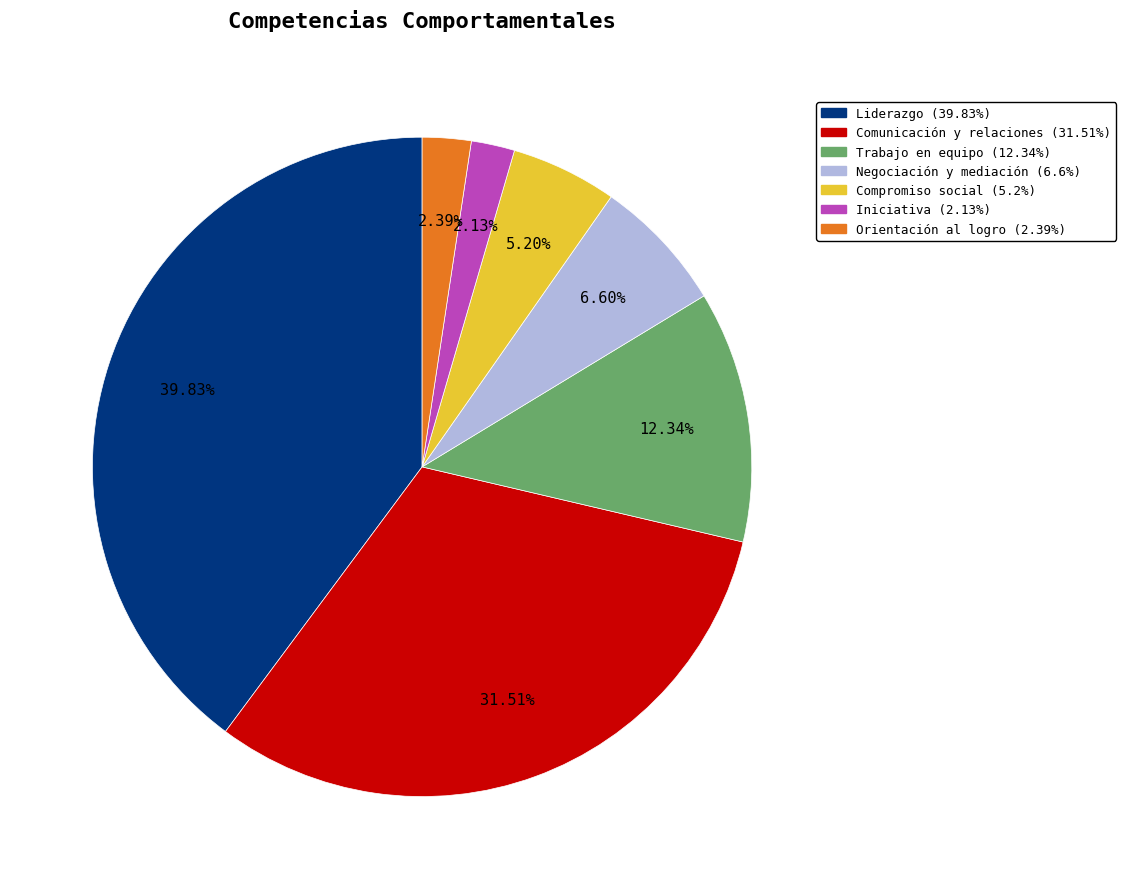

How many slices are in this pie chart?

7